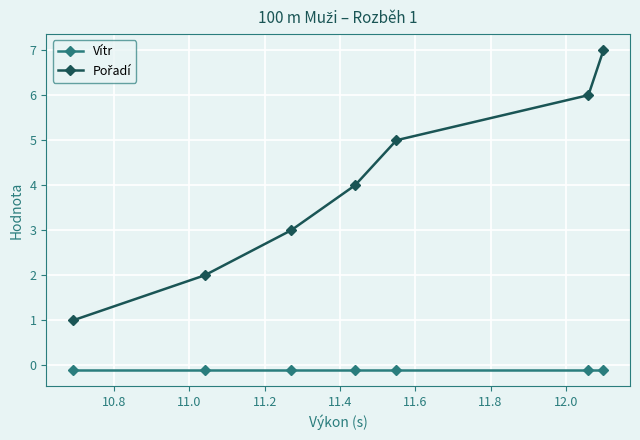

What is the lowest value of the Vítr series?

-0.1